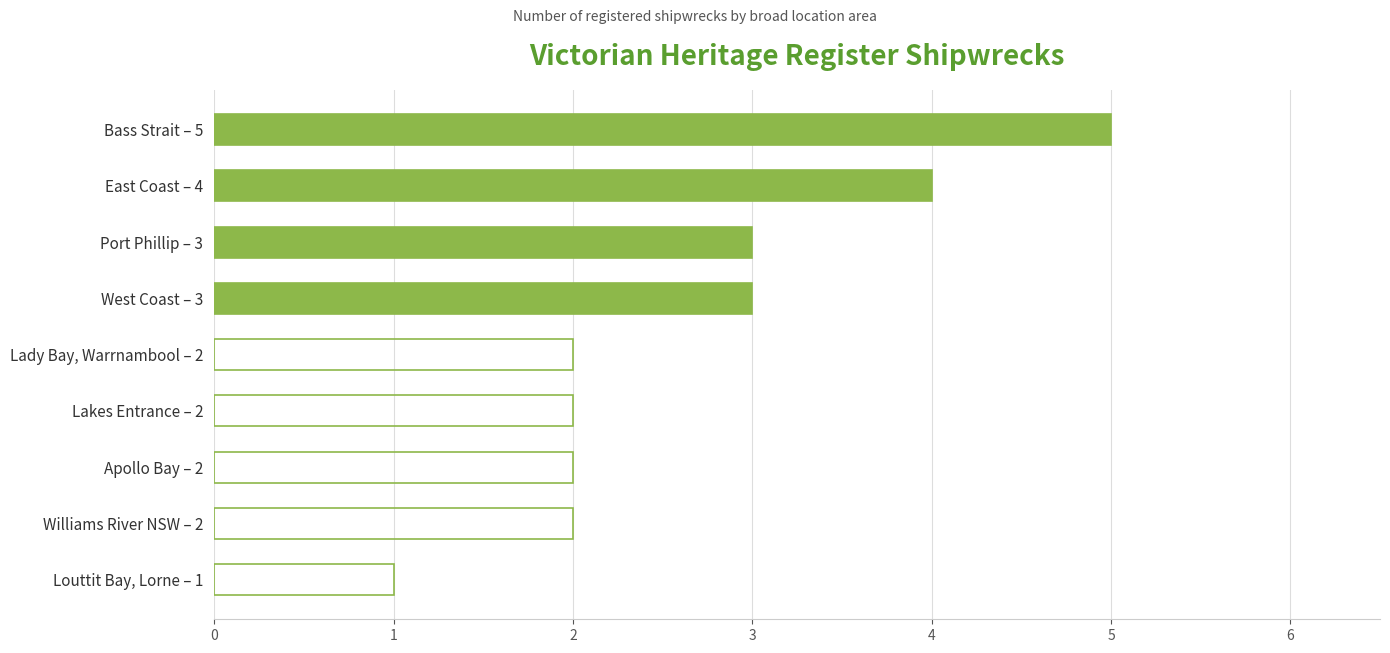

Reading bottom to top, list all the values displayed in this chart.

Louttit Bay, Lorne – 1=1	Williams River NSW – 2=2	Apollo Bay – 2=2	Lakes Entrance – 2=2	Lady Bay, Warrnambool – 2=2	West Coast – 3=3	Port Phillip – 3=3	East Coast – 4=4	Bass Strait – 5=5